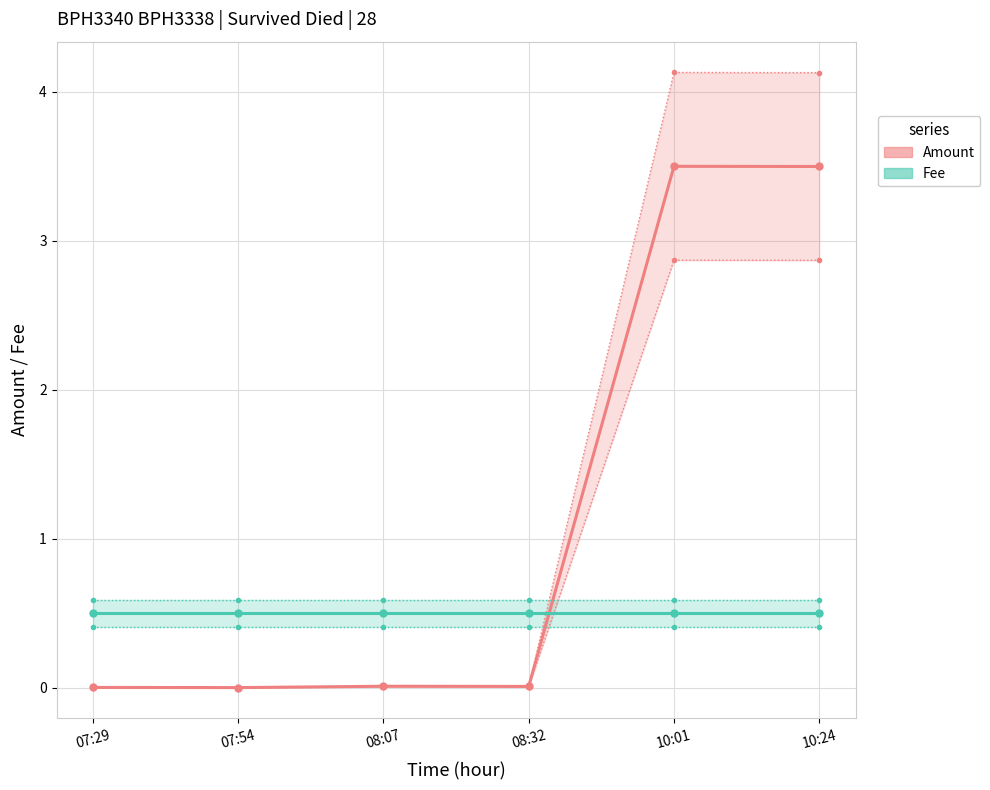

Which category has the highest value across all series?

10:01